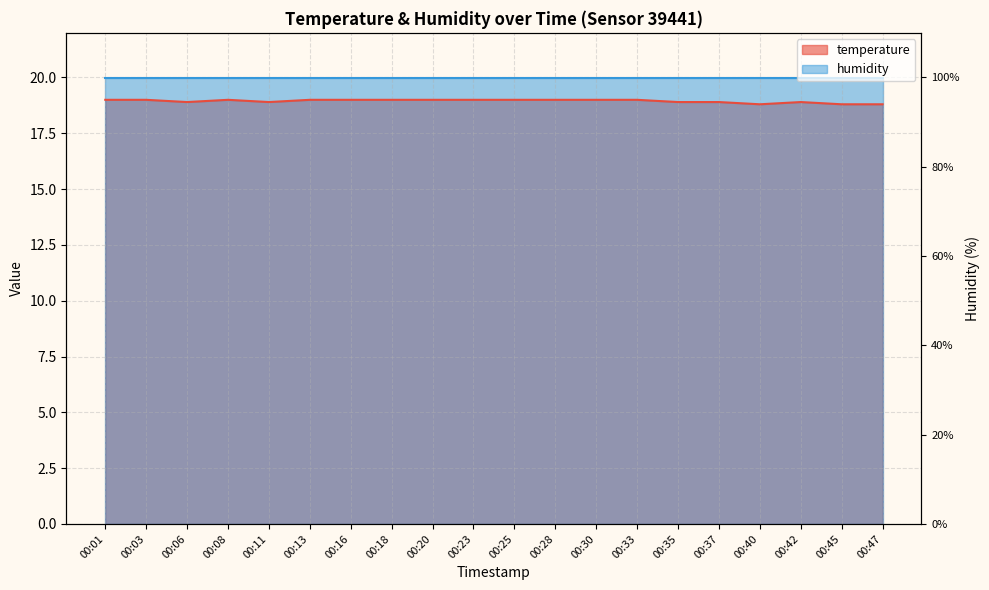

How many interior local peaks (higher than both neighbors) does the data have?

2